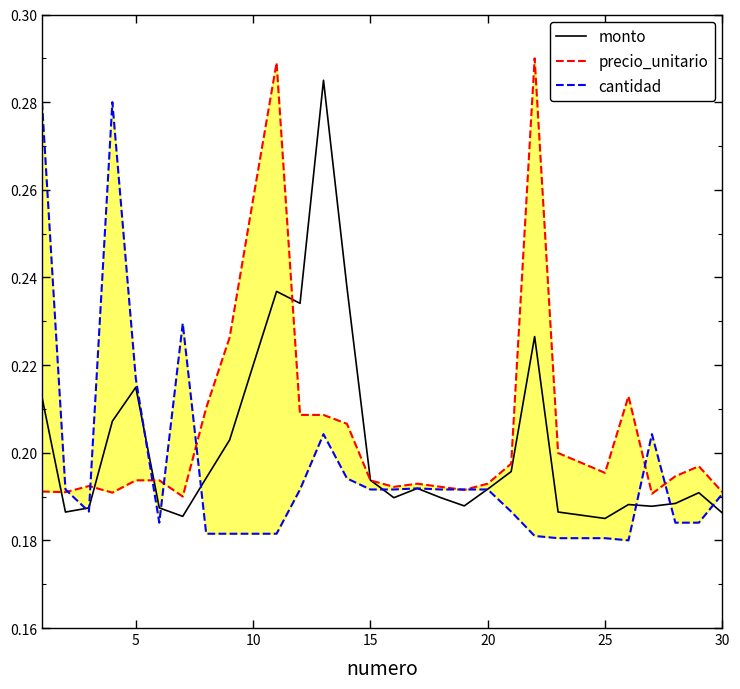

List the series in order of their overall mean, highest first.

precio_unitario, monto, cantidad